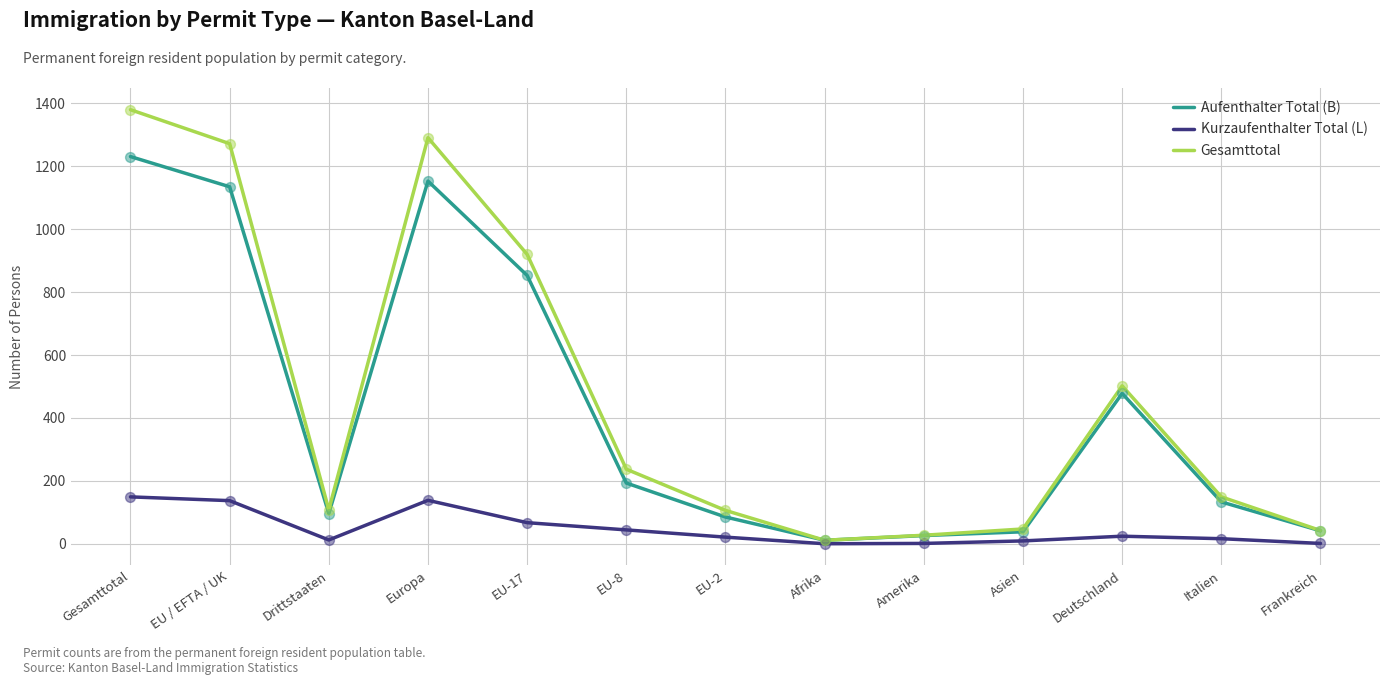

Which series changed the most between EU-17 and Asien?

Gesamttotal